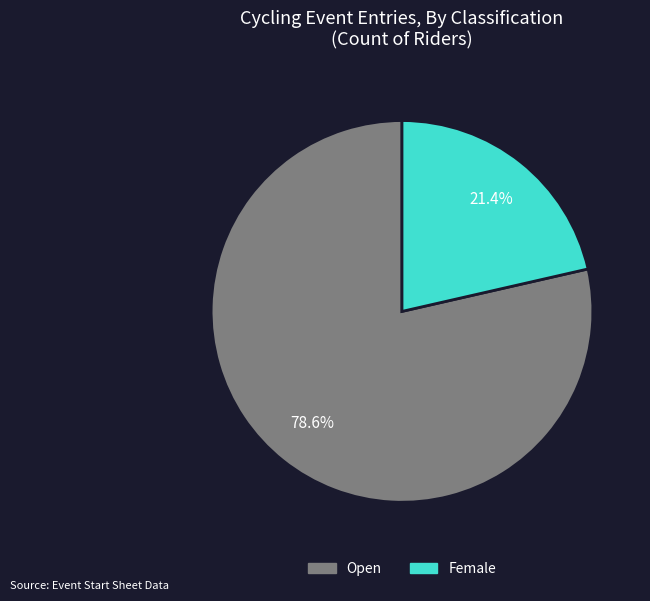

How much of the chart is everything except Female?

78.6%